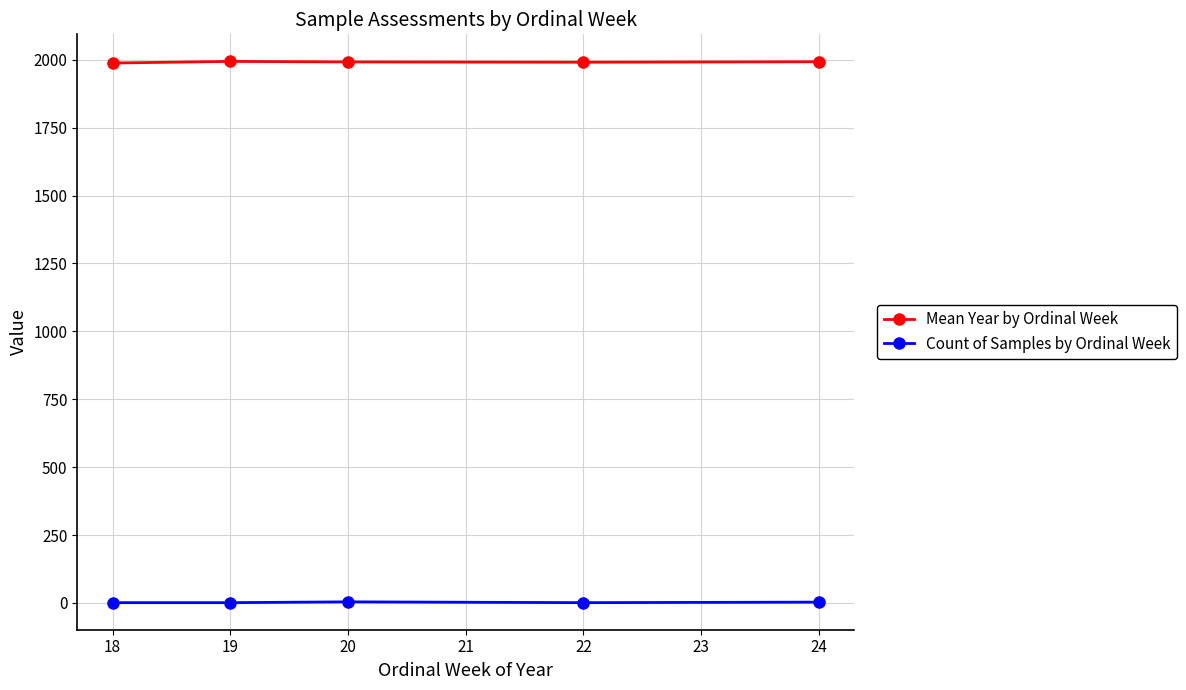

Is the value of Count of Samples by Ordinal Week at 20 greater than the value of Mean Year by Ordinal Week at 20?

No